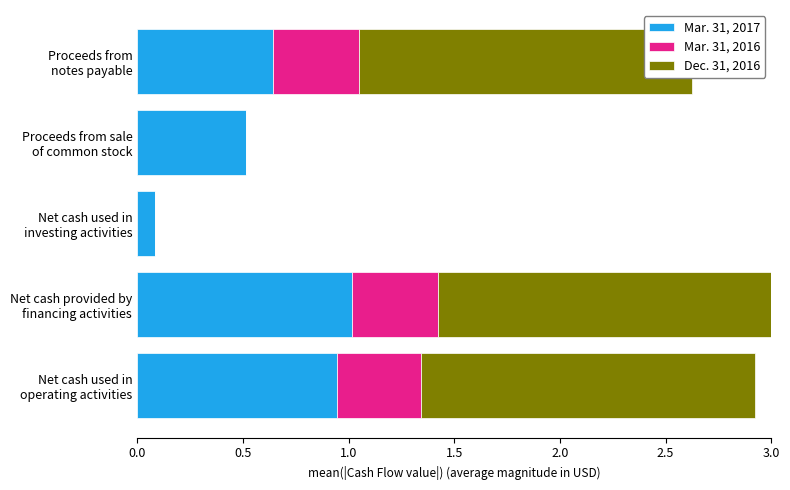

What is the sum of all Mar. 31, 2017 values?

3.2